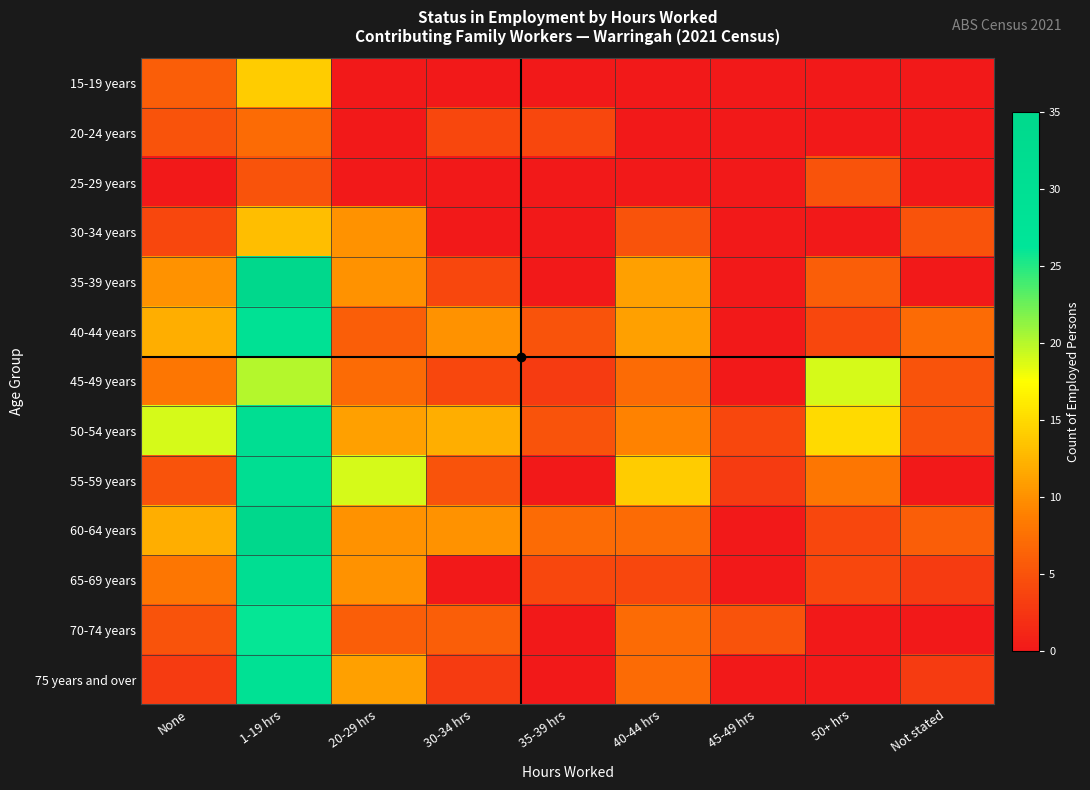

List the series in order of their peak value, highest first.

35-39 years, 60-64 years, 50-54 years, 55-59 years, 65-69 years, 40-44 years, 75 years and over, 70-74 years, 45-49 years, 15-19 years, 30-34 years, 20-24 years, 25-29 years